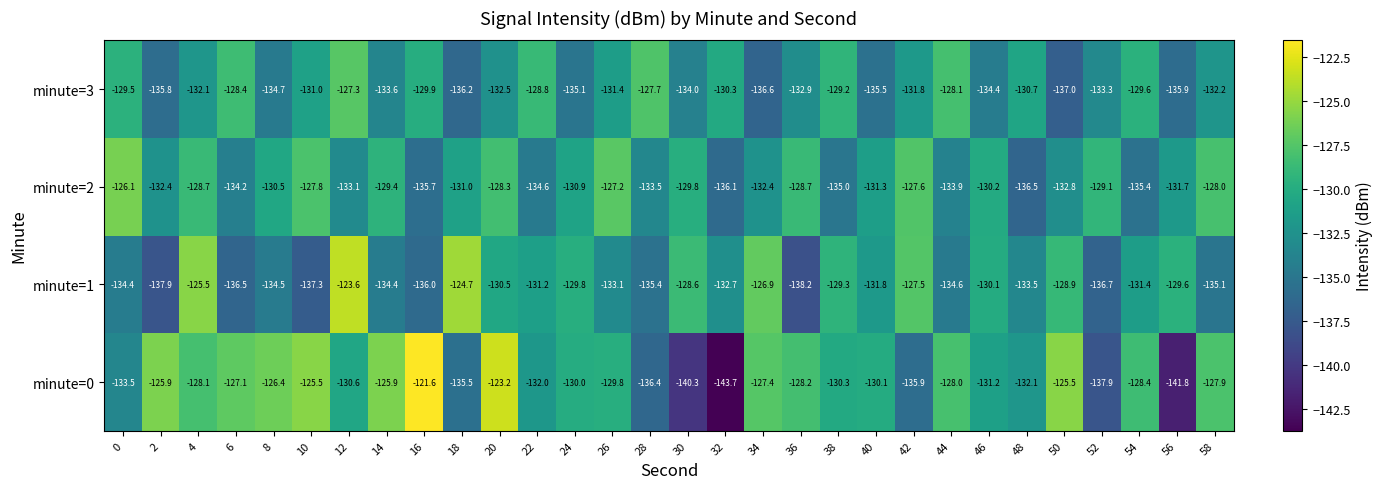

What is the smallest value displayed?

-143.7